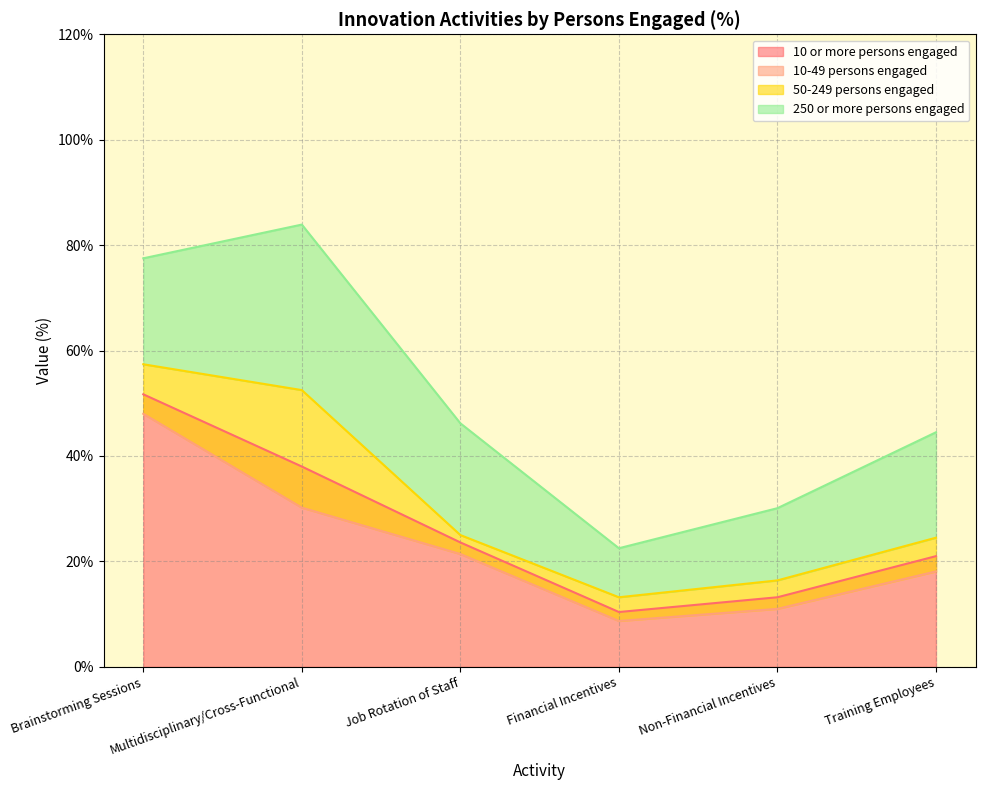

What is the value of the 10-49 persons engaged point at the 3rd from the left?

21.4